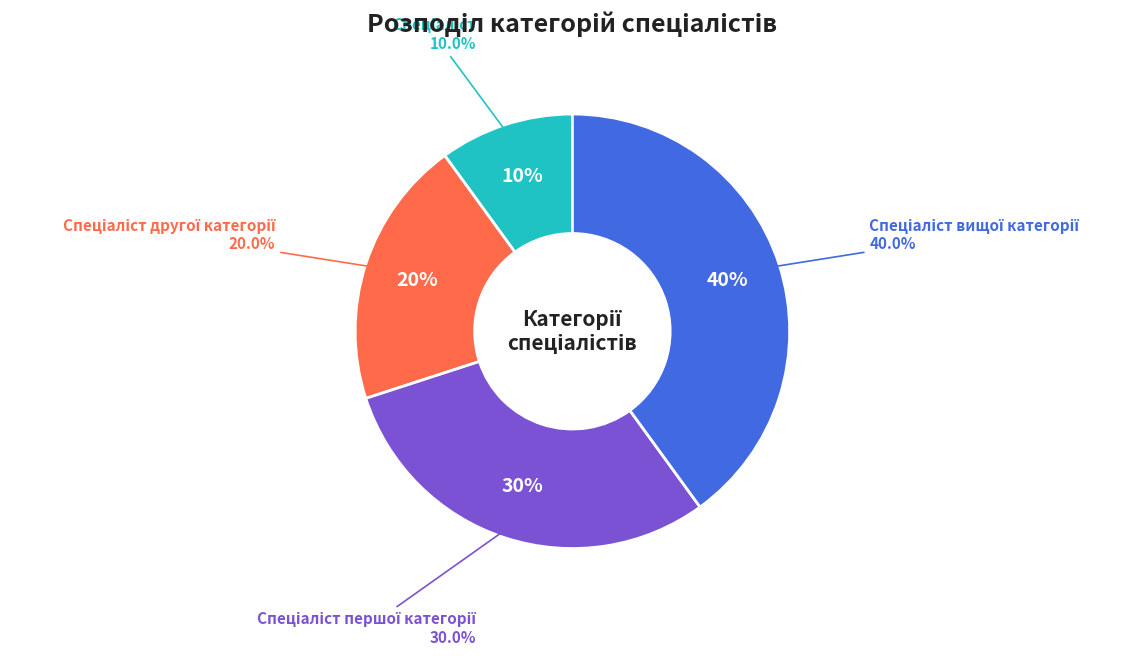

To the nearest percent, what is the combined percentage of Спеціаліст вищої категорії and Спеціаліст першої категорії?

70%